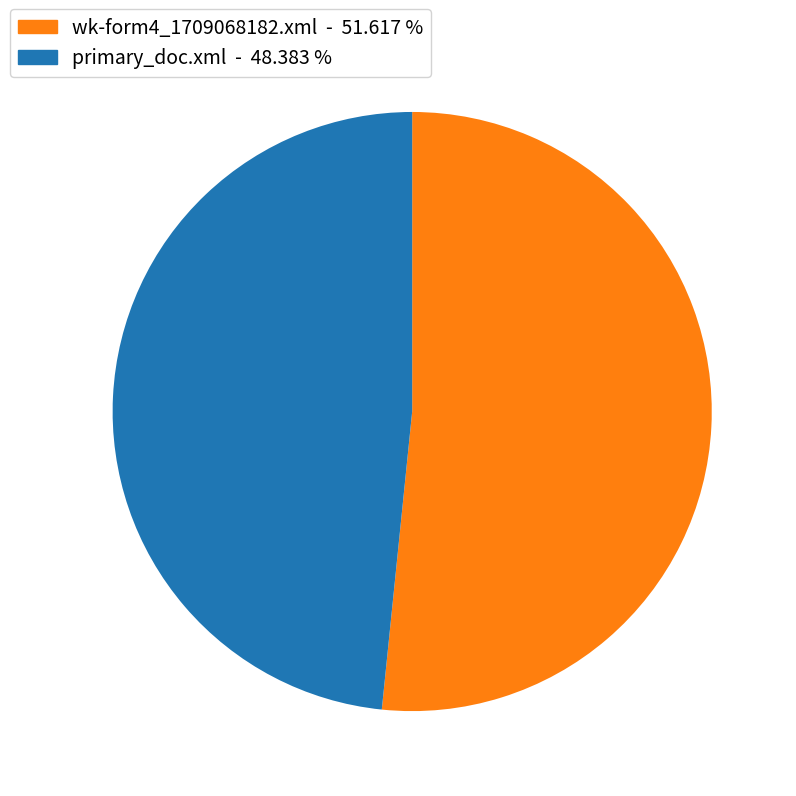

How many segments does this pie chart have?

2